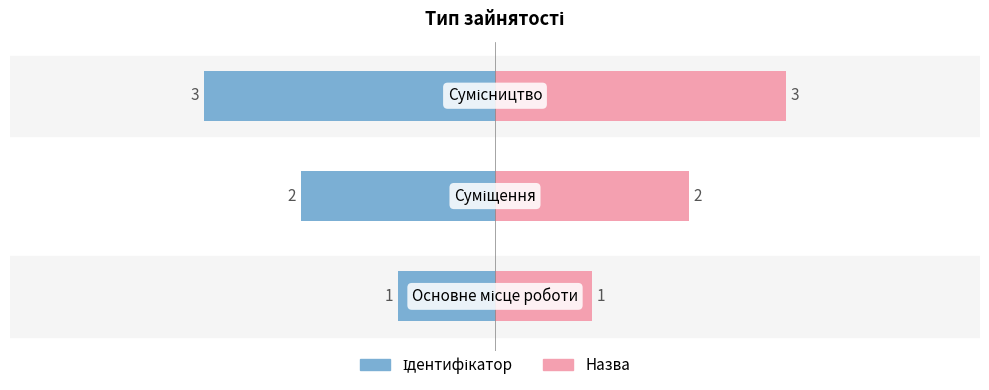

How many values are between 1 and 3?

3